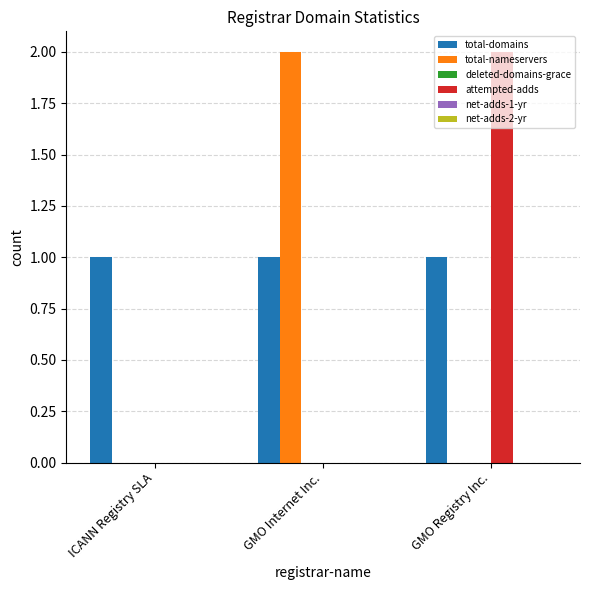

At which label does attempted-adds reach its peak?

GMO Registry Inc.